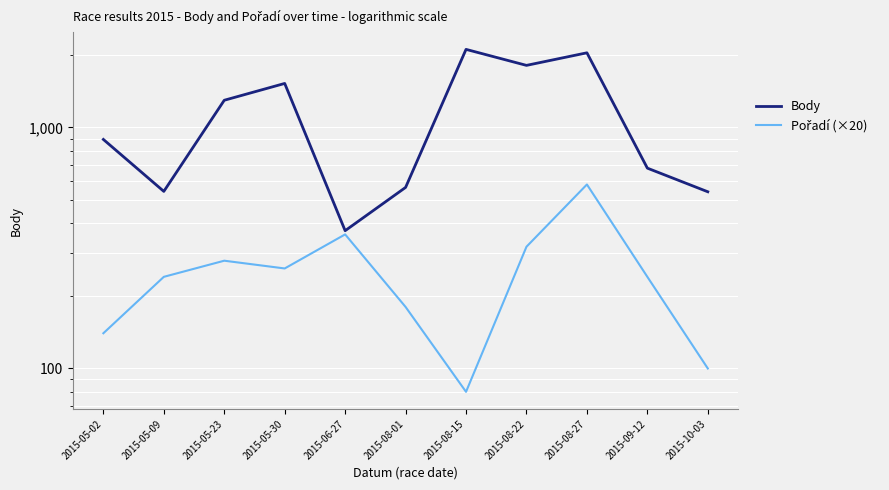

What is the average value of the Pořadí (×20) series?

253